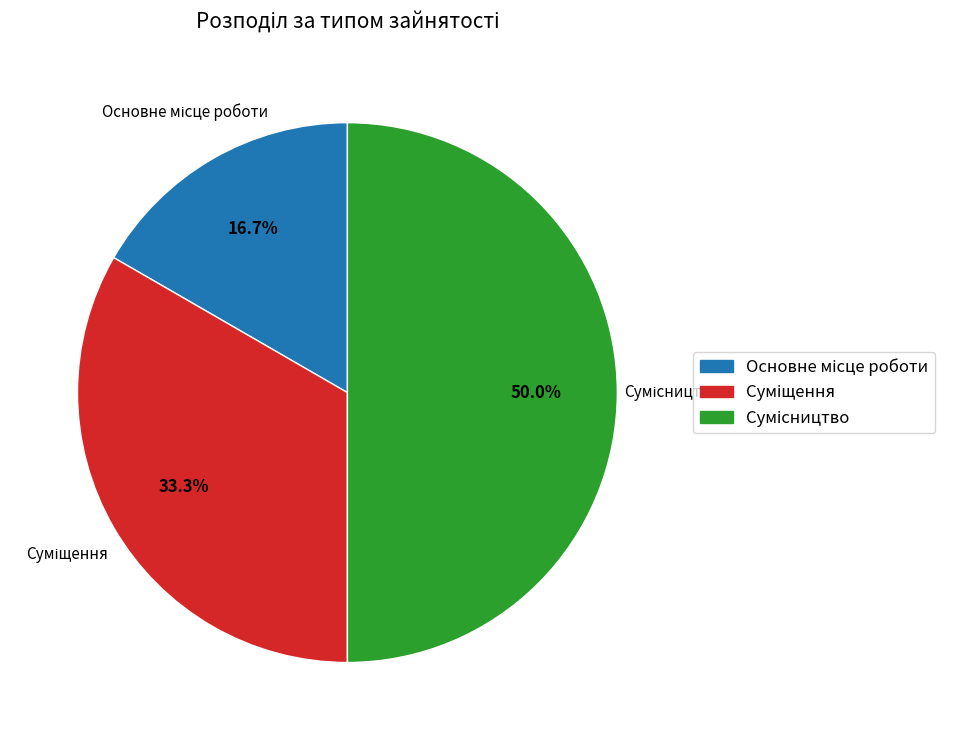

Count the number of slices in the pie.

3